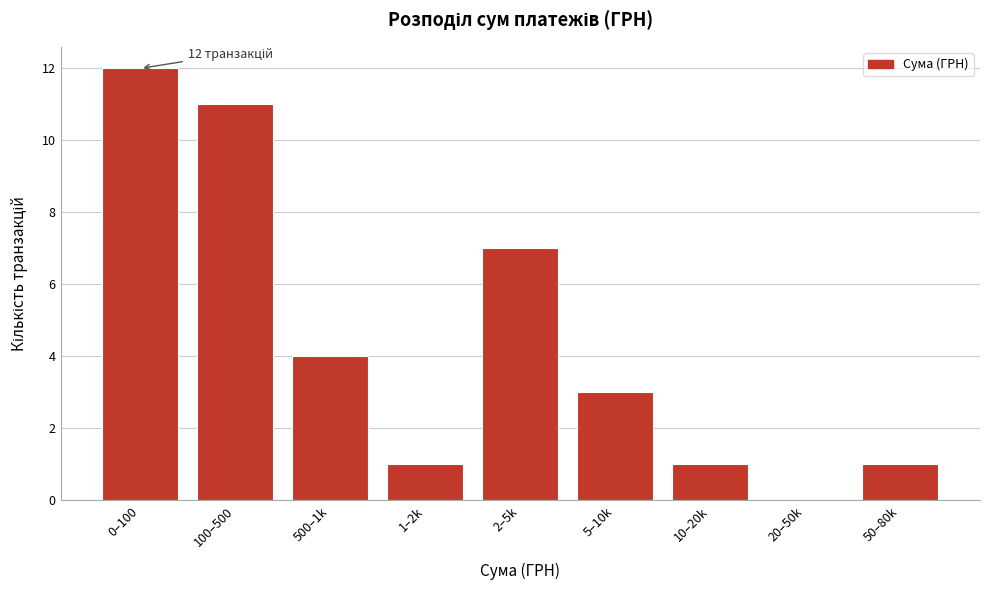

Reading left to right, transcribe all the data shown in this chart.

0–100=12	100–500=11	500–1k=4	1–2k=1	2–5k=7	5–10k=3	10–20k=1	20–50k=0	50–80k=1